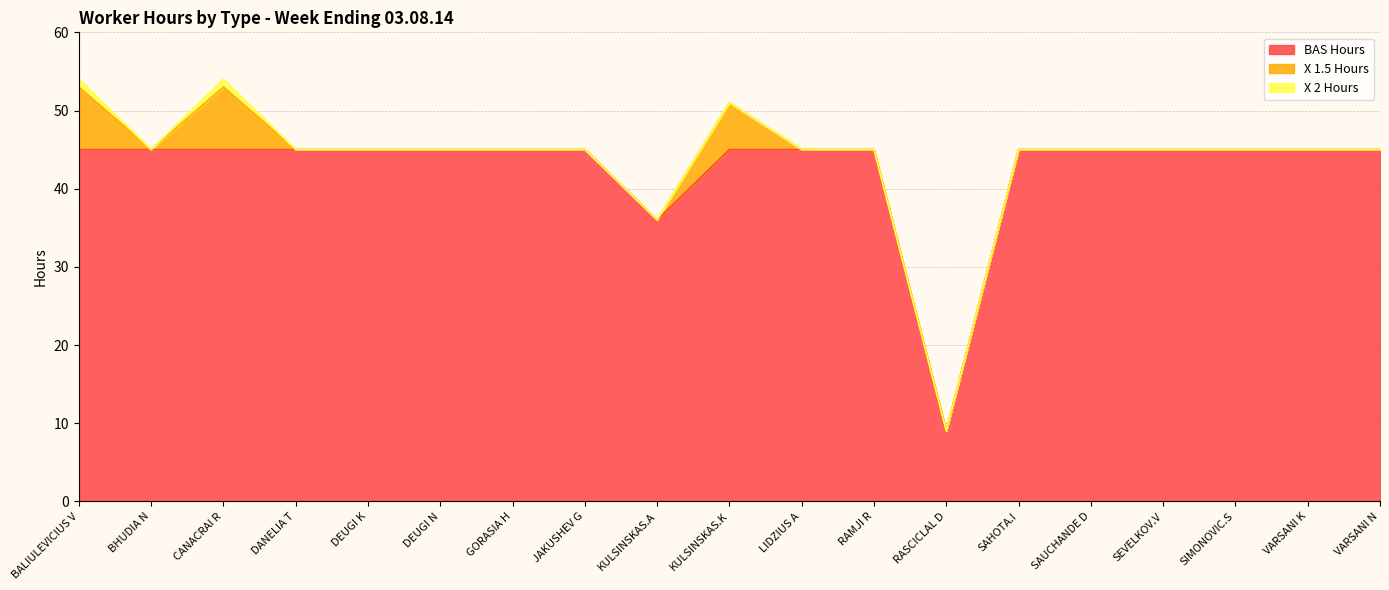

How many values in the X 2 Hours series exceed 0?

2